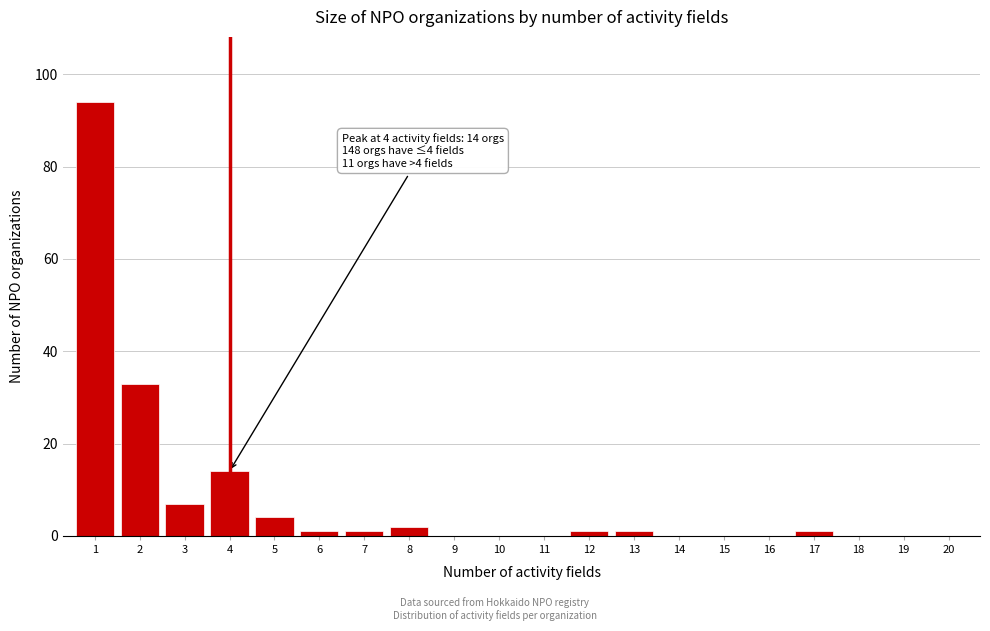

Reading left to right, what are all the values shown in this chart?

1=94	2=33	3=7	4=14	5=4	6=1	7=1	8=2	9=0	10=0	11=0	12=1	13=1	14=0	15=0	16=0	17=1	18=0	19=0	20=0